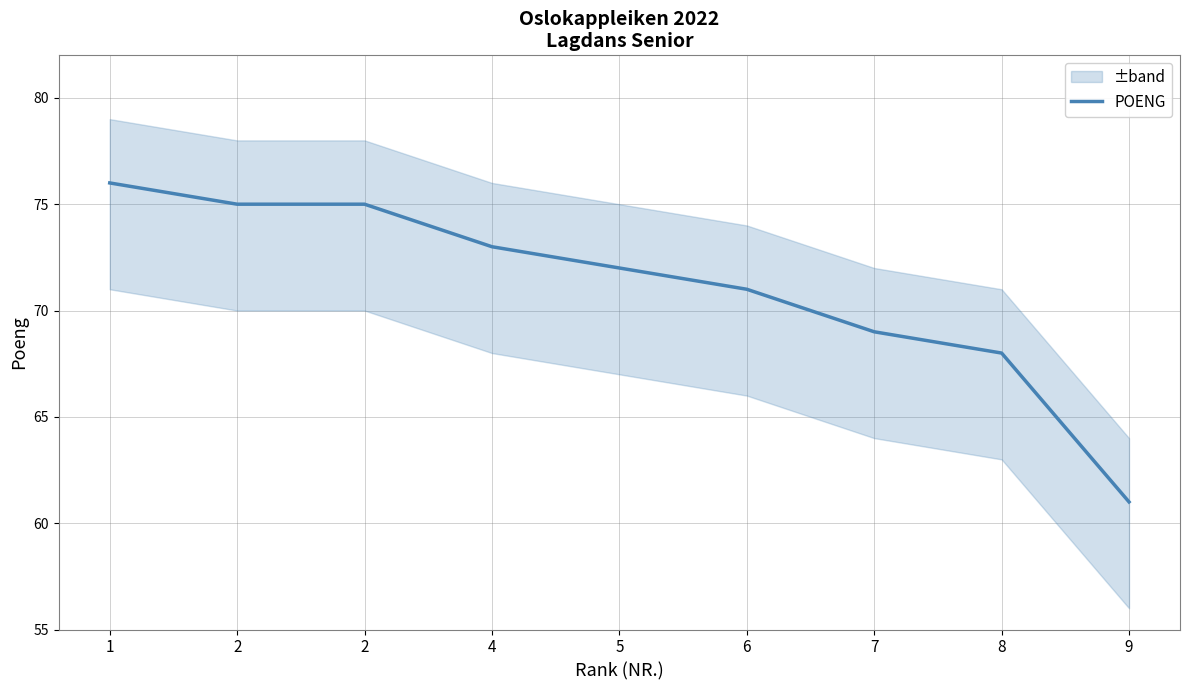

Rank the categories by value from lowest to highest.

9, 8, 7, 6, 5, 4, 2, 2, 1